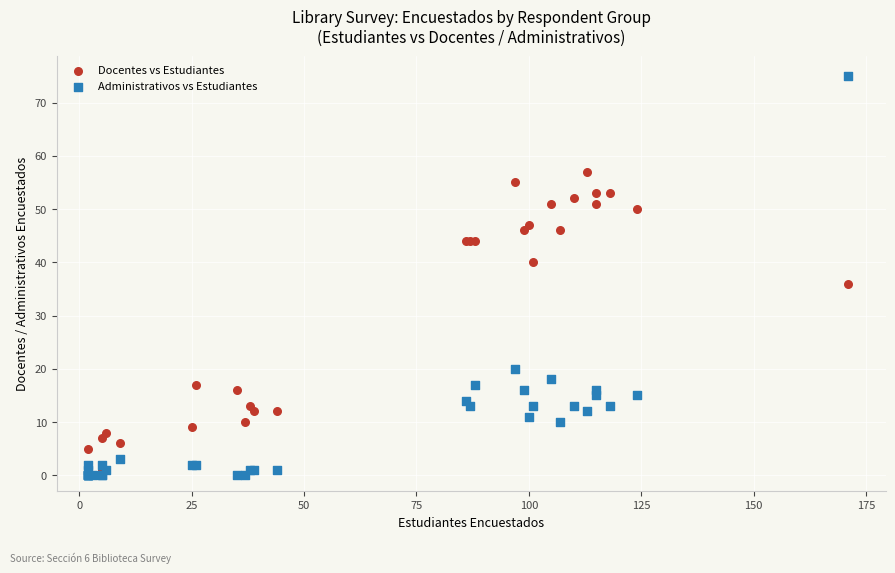

In the Administrativos vs Estudiantes series, what Y value is closest to 37?

20